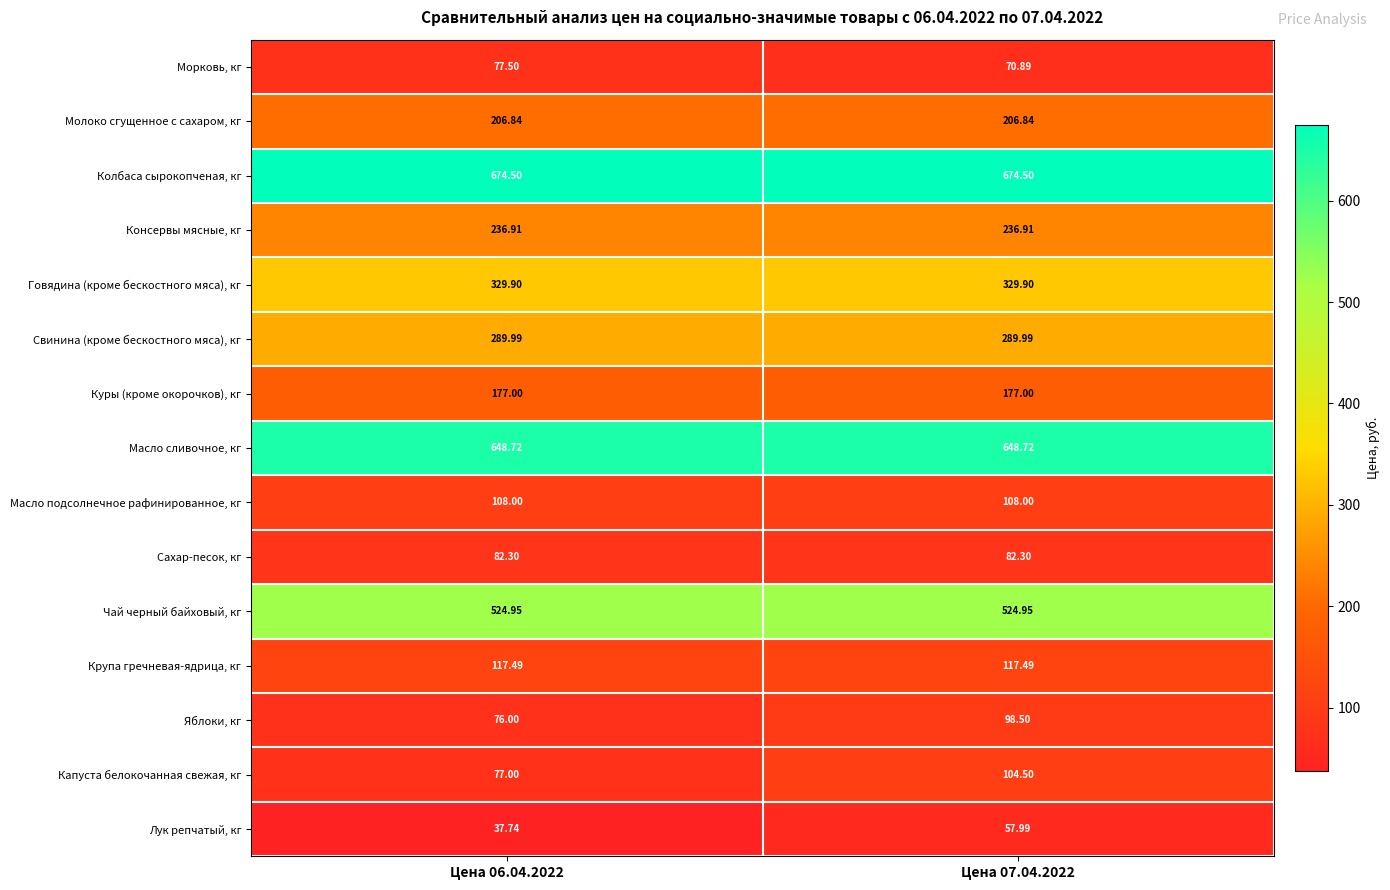

Which category has the lowest value across all series?

Цена 06.04.2022